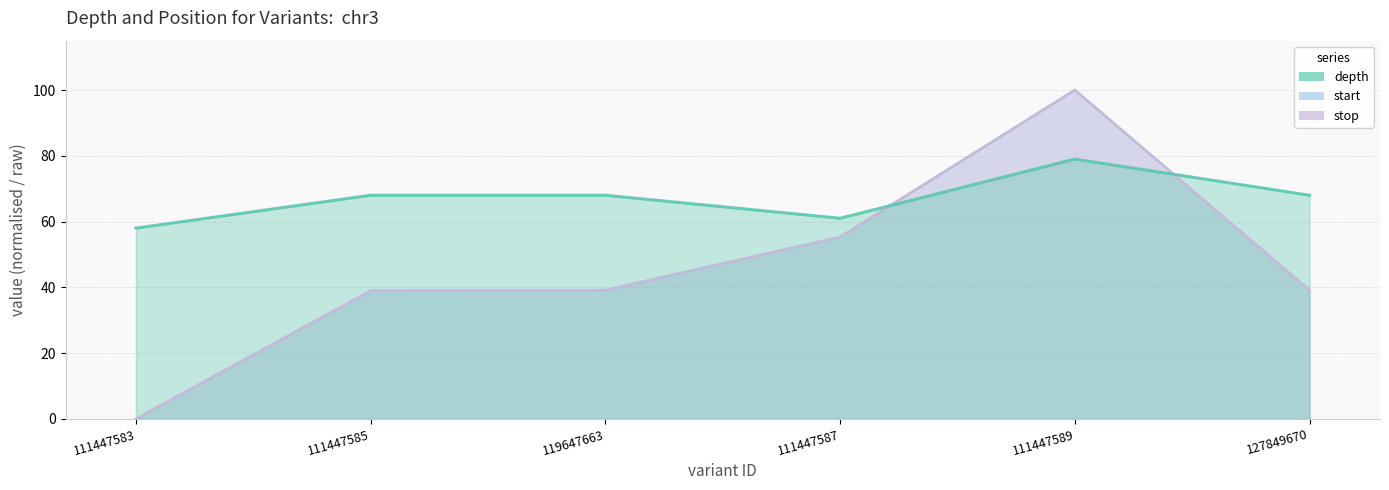

How many series are shown in this chart?

3